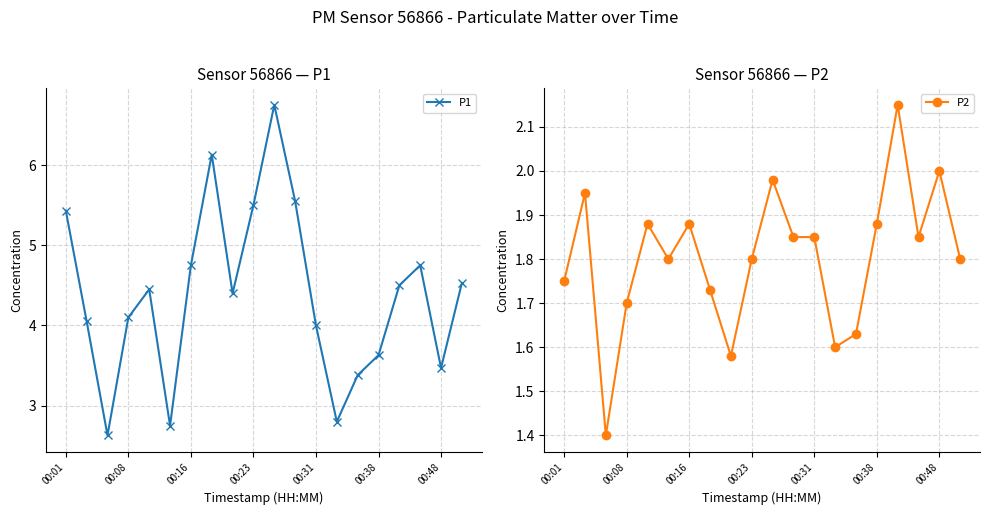

Reading left to right, what are all the values shown in this chart?

P1: 5.4	4.0	2.6	4.1	4.5	2.8	4.8	6.1	4.4	5.5	6.8	5.5	4.0	2.8	3.4	3.6	4.5	4.8	3.5	4.5
P2: 1.8	1.9	1.4	1.7	1.9	1.8	1.9	1.7	1.6	1.8	2.0	1.9	1.9	1.6	1.6	1.9	2.1	1.9	2.0	1.8